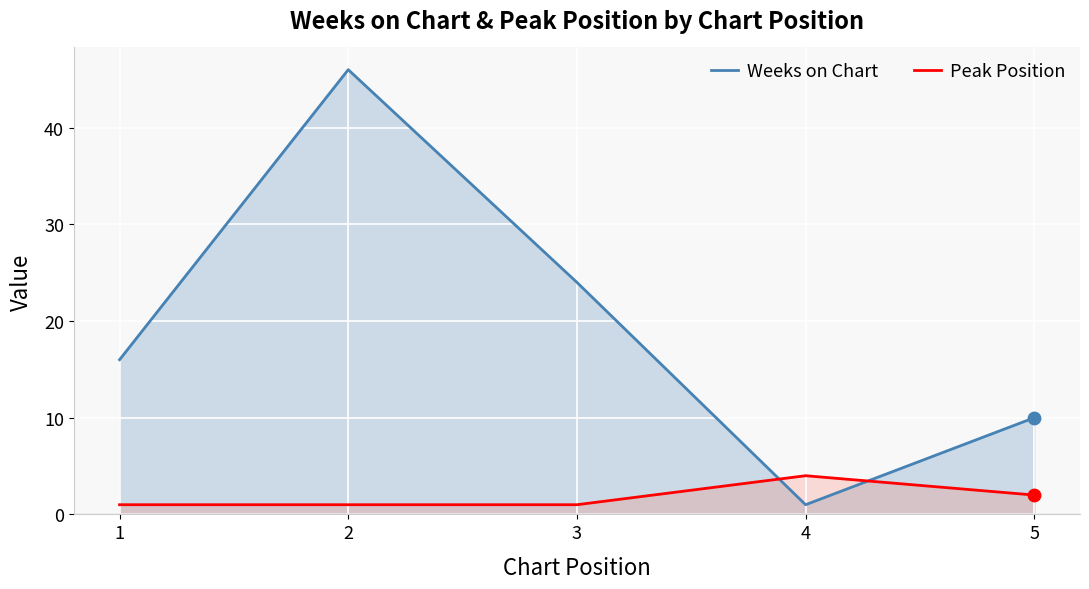

Which series has the largest Y range (max minus min)?

Weeks on Chart